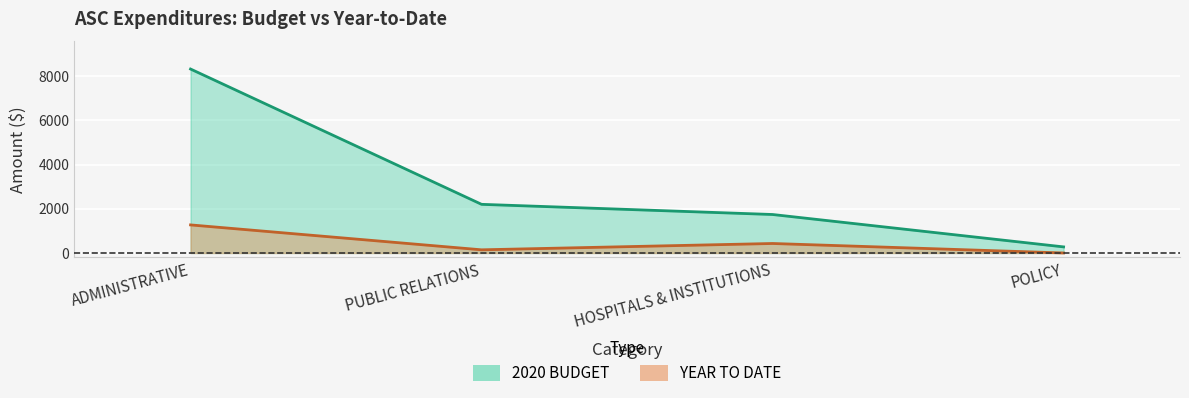

In YEAR TO DATE, how many points are lower than both neighbors (excluding endpoints)?

1